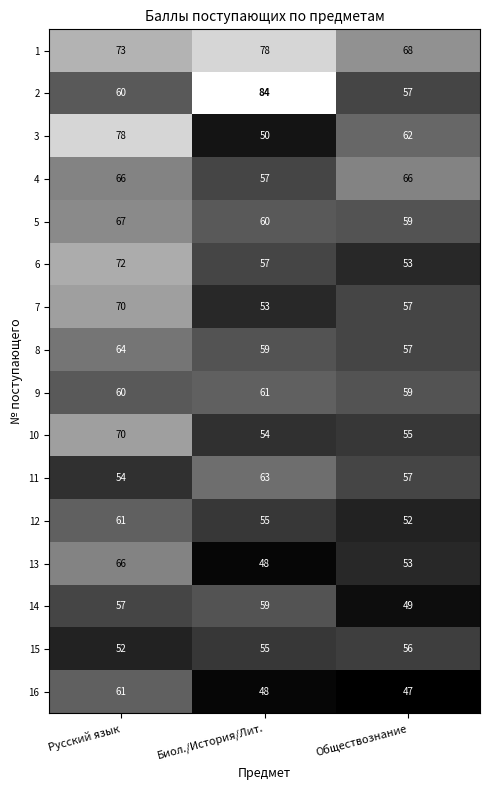

What is the average value of the 11 series?

58